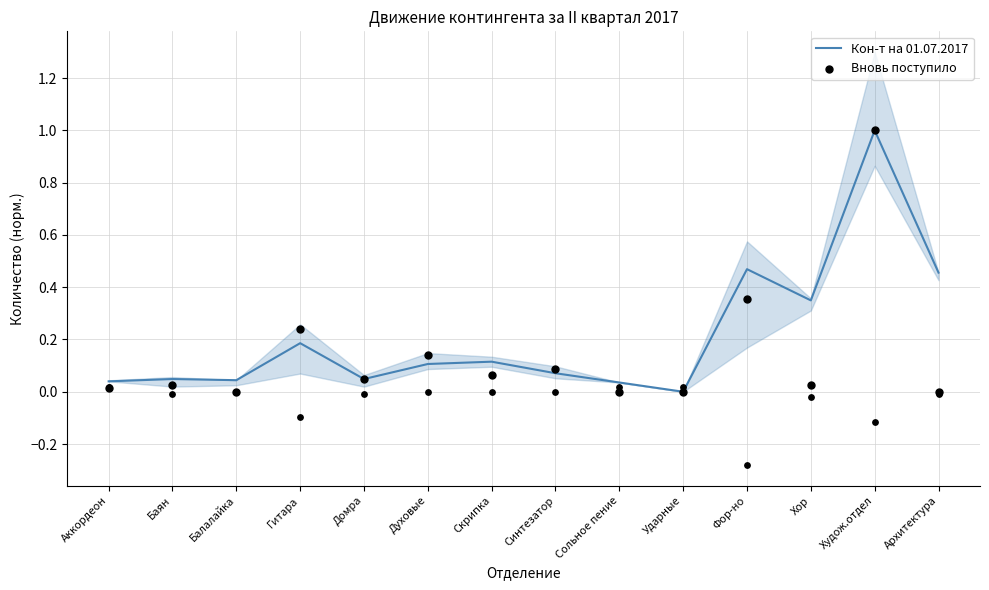

Is the value of Вновь поступило at Домра greater than the value of Кон-т на 01.07.2017 at Архитектура?

No